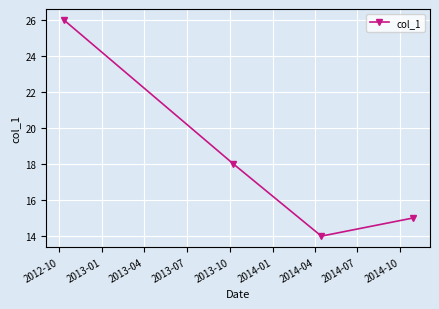

What is the difference between the second highest and second lowest values?

3